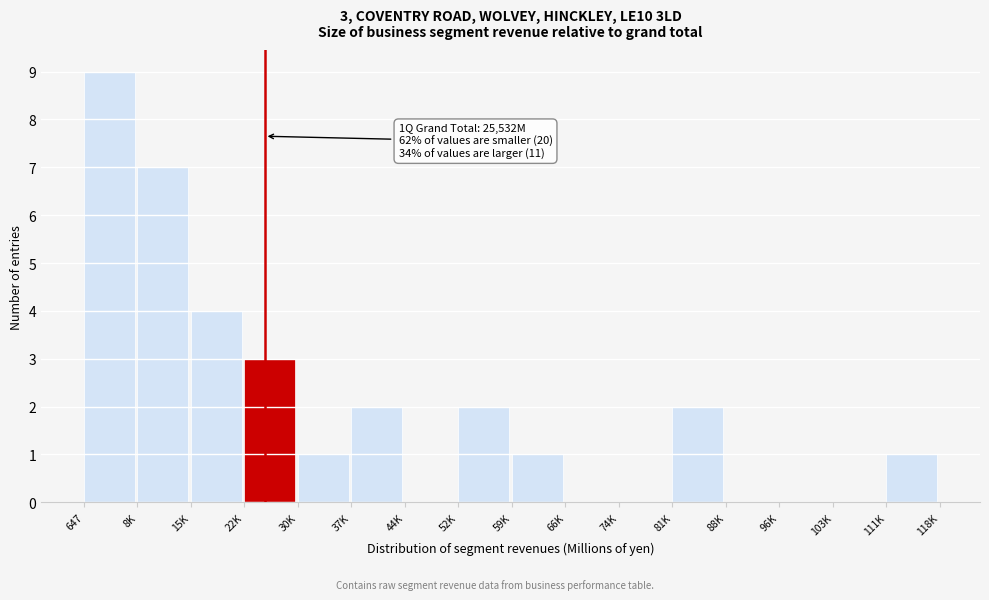

Reading left to right, transcribe all the data shown in this chart.

647=9	8K=7	15K=4	22K=3	30K=1	37K=2	44K=0	52K=2	59K=1	66K=0	74K=0	81K=2	88K=0	96K=0	103K=0	111K=1